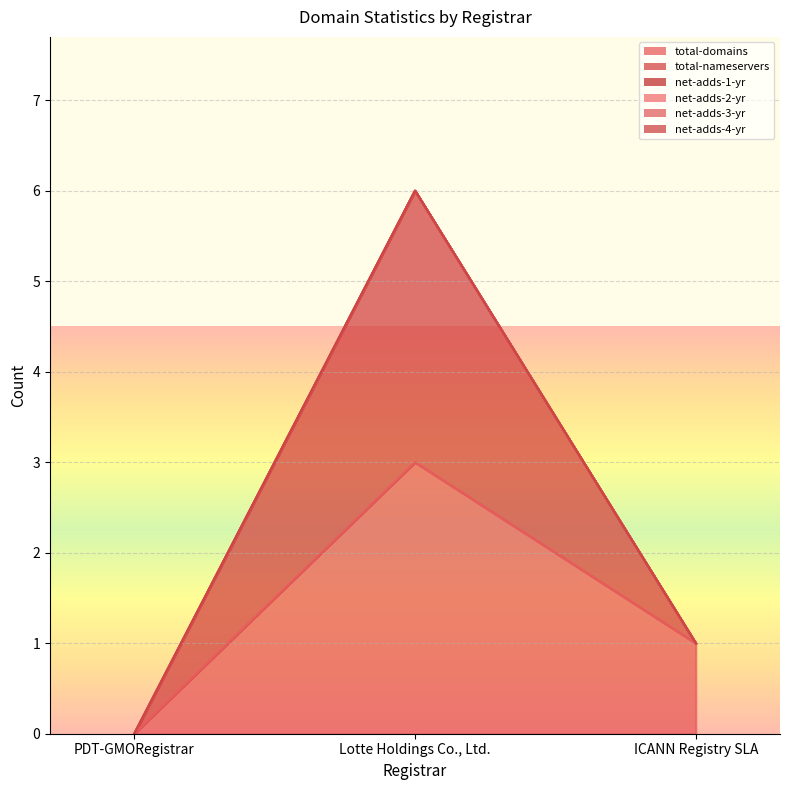

Which series has the largest range (max minus min)?

total-domains